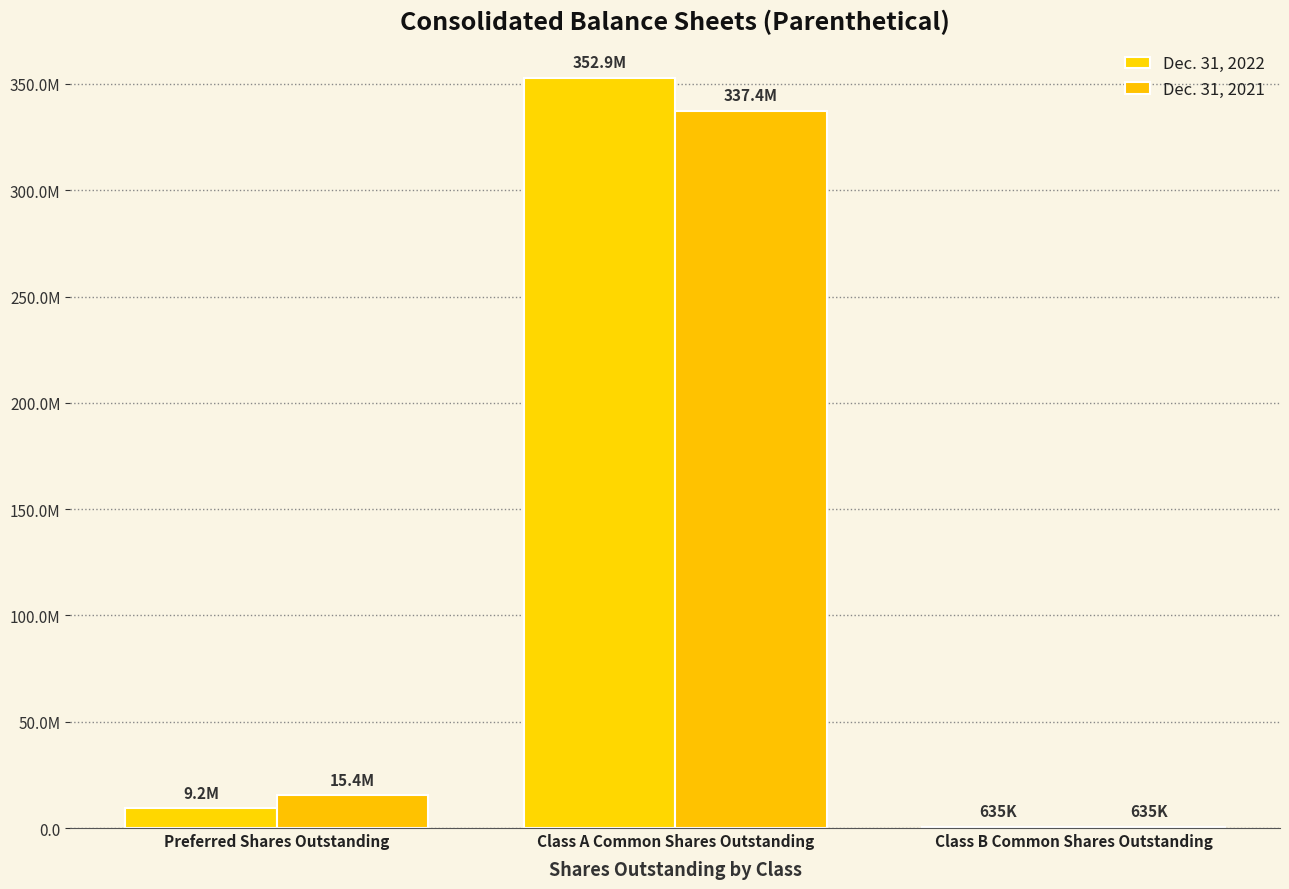

Between Preferred Shares Outstanding and Class B Common Shares Outstanding, which is larger?

Preferred Shares Outstanding